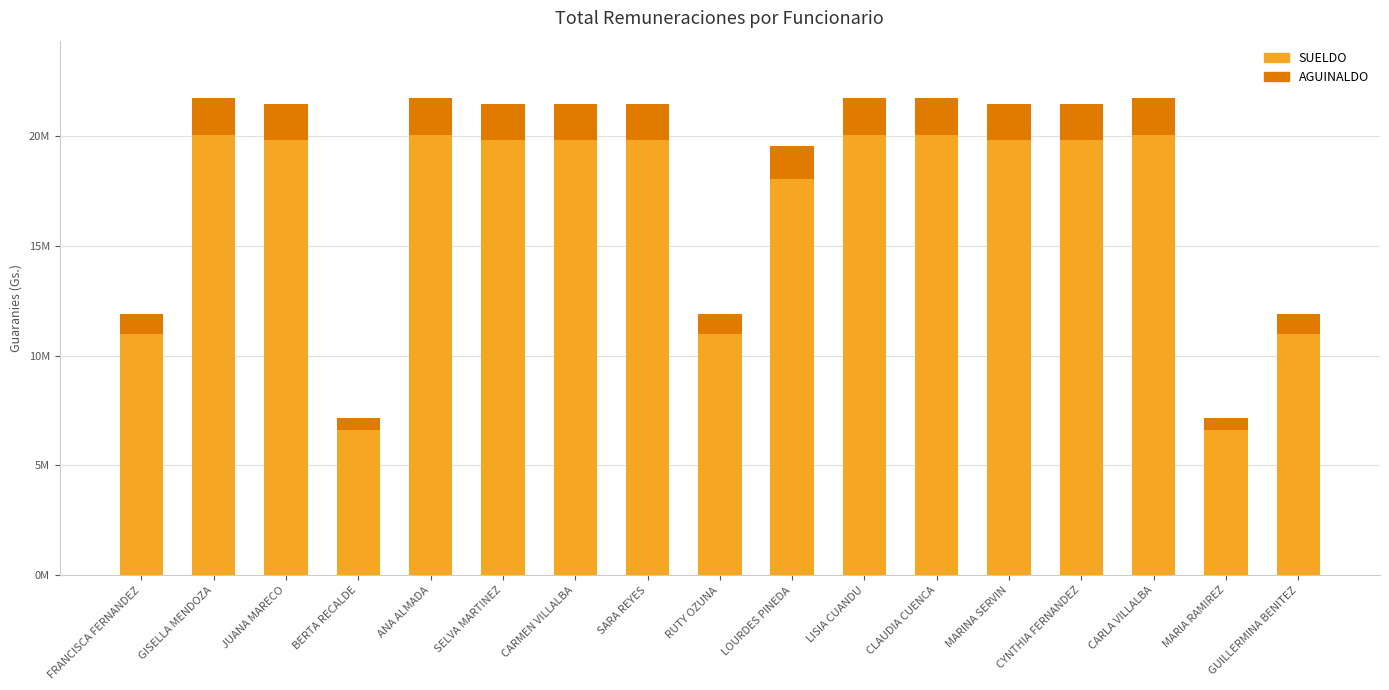

What is the label of the 5th bar from the right?

MARINA SERVIN